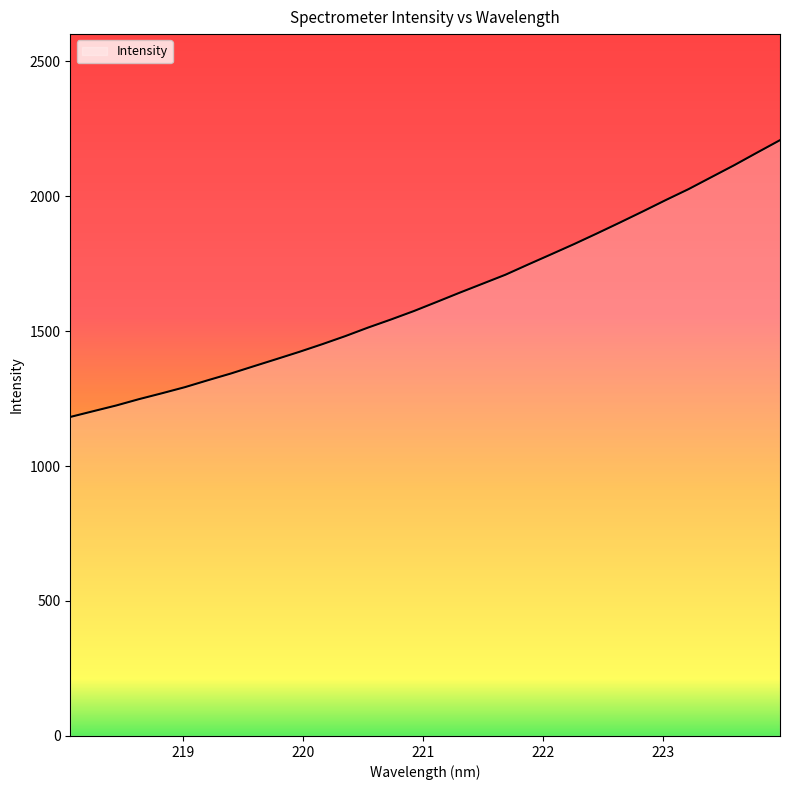

What is the minimum value shown in the chart?

1181.8